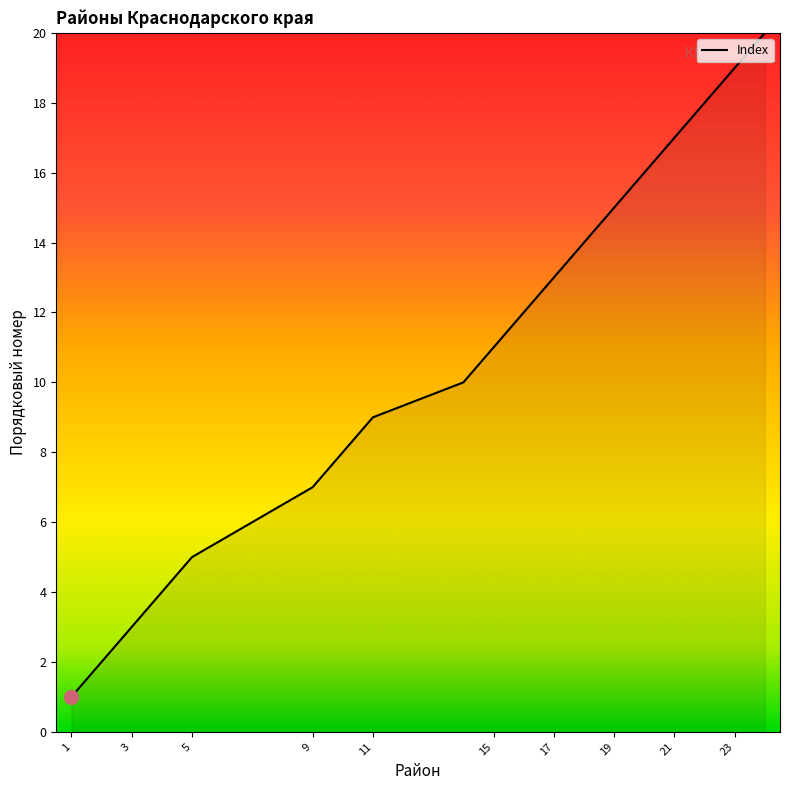

What is the greatest value displayed?

20